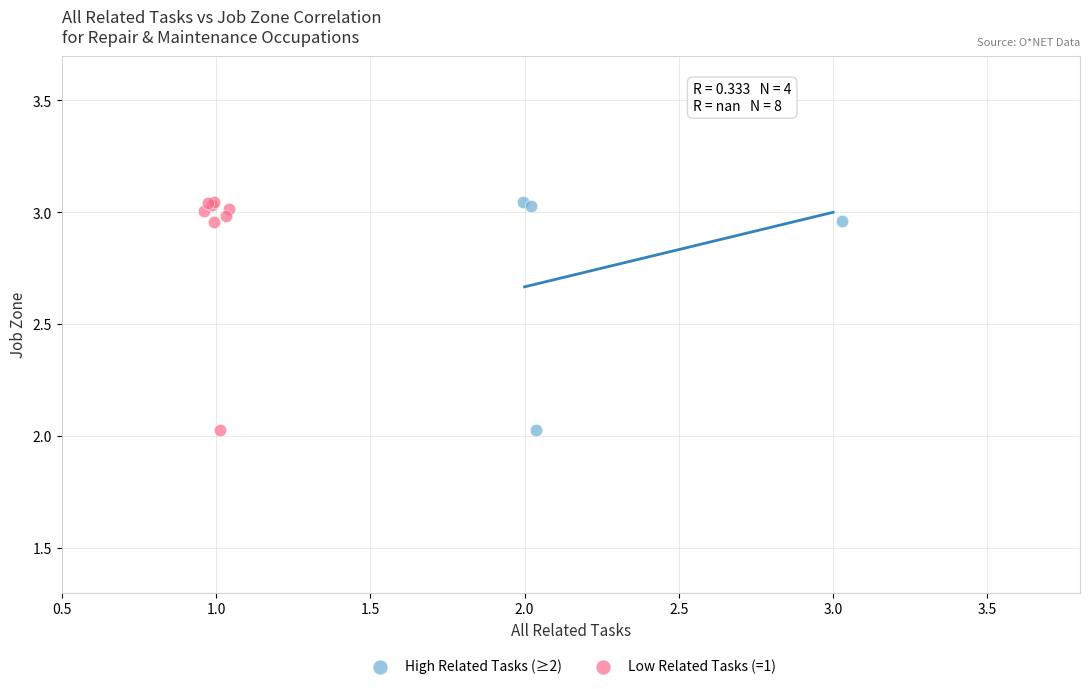

What are all the series names shown in the legend?

High Related Tasks (≥2), Low Related Tasks (=1)